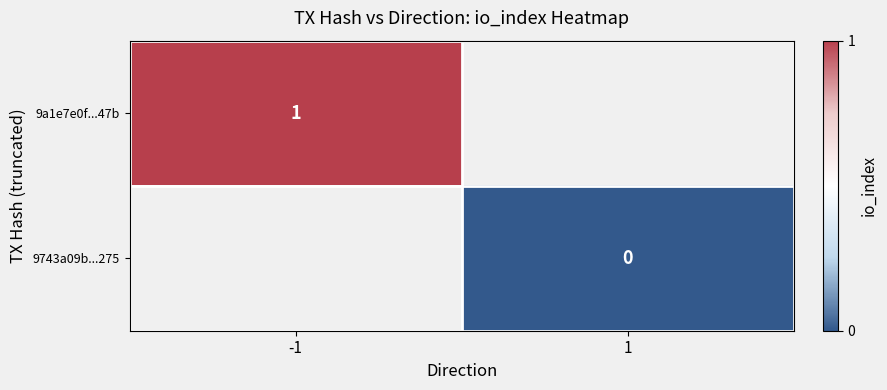

True or false: 9a1e7e0f...47b has a value of 1 at -1.

True